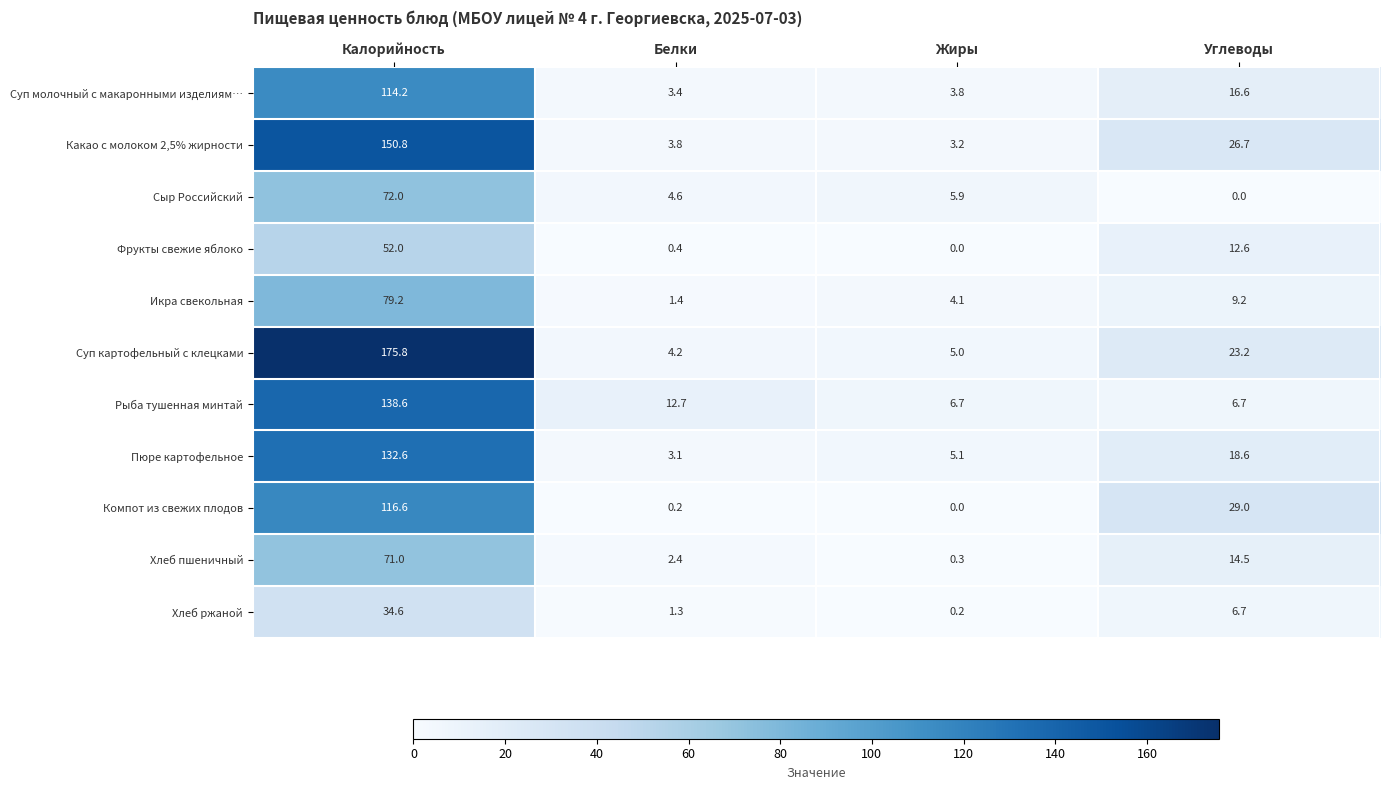

Where does the Компот из свежих плодов series first go above 29?

Калорийность